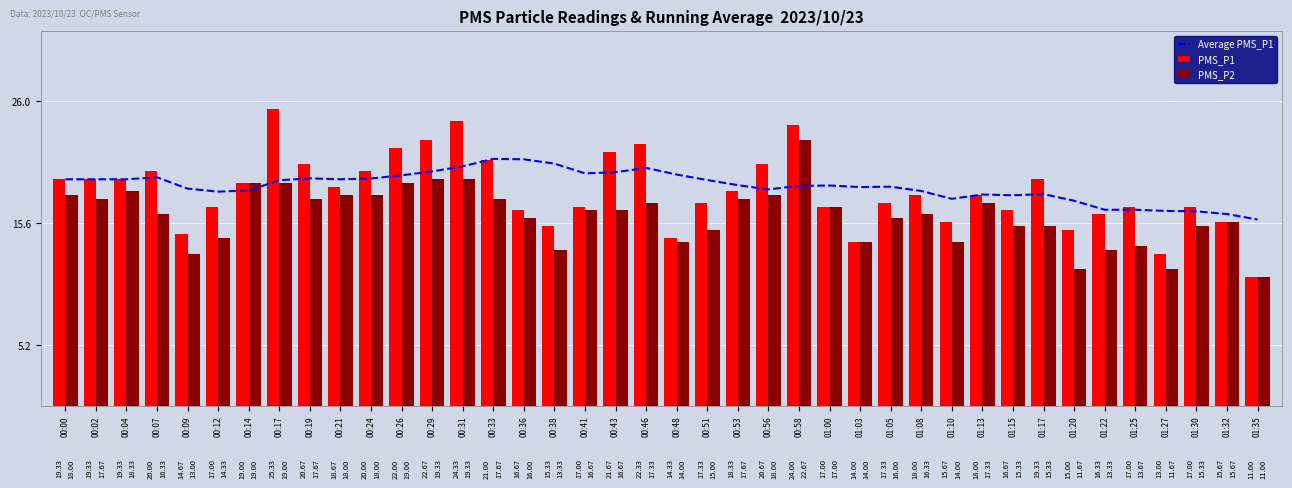

List the labels in order of PMS_P2 value, smallest first.

01:35, 01:20, 01:27, 00:09, 00:38, 01:22, 01:25, 00:48, 01:03, 01:10, 00:12, 00:51, 01:15, 01:17, 01:30, 01:32, 00:36, 01:05, 00:07, 01:08, 00:41, 00:43, 01:00, 00:46, 01:13, 00:02, 00:19, 00:33, 00:53, 00:00, 00:21, 00:24, 00:56, 00:04, 00:14, 00:17, 00:26, 00:29, 00:31, 00:58